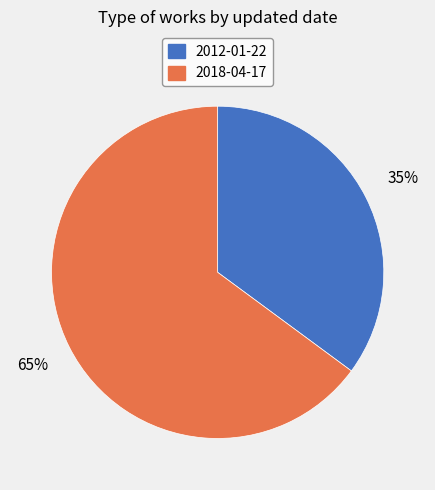

Which category has the biggest portion of the pie?

2018-04-17